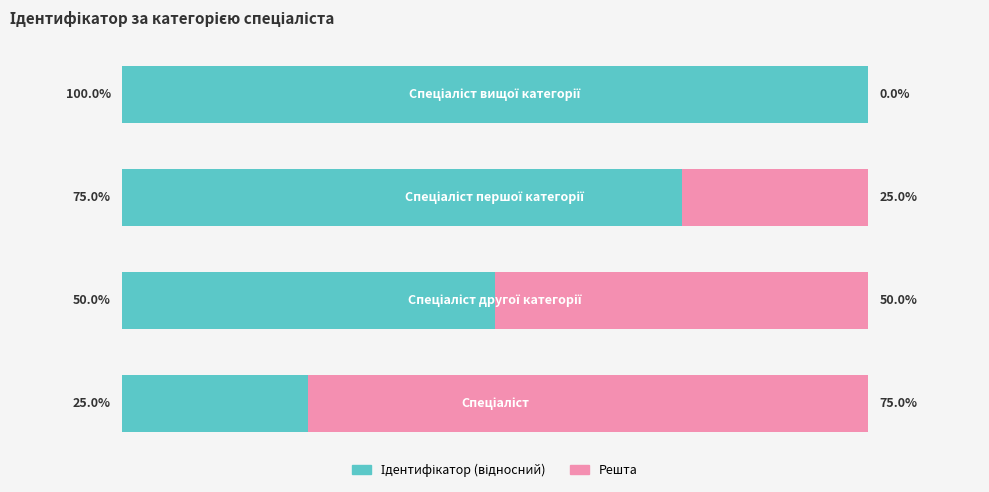

Reading left to right, list all the values displayed in this chart.

Ідентифікатор (відносний): 25	50	75	100
Решта: 75	50	25	0